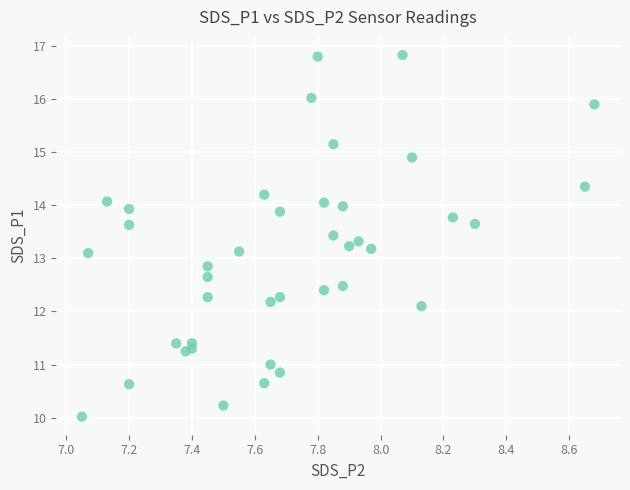

What is the range of Y values (max minus min)?

6.8